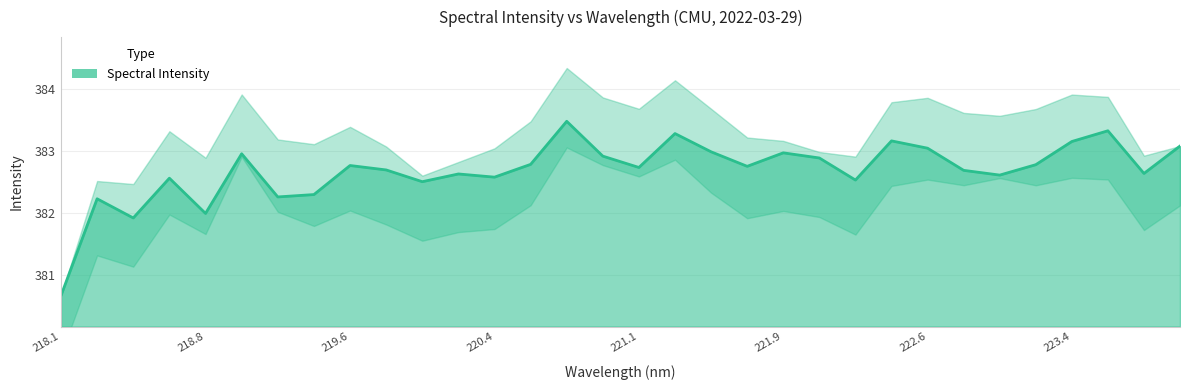

What is the ratio of the value at 223.9802 to the value at 221.1174?

1.0